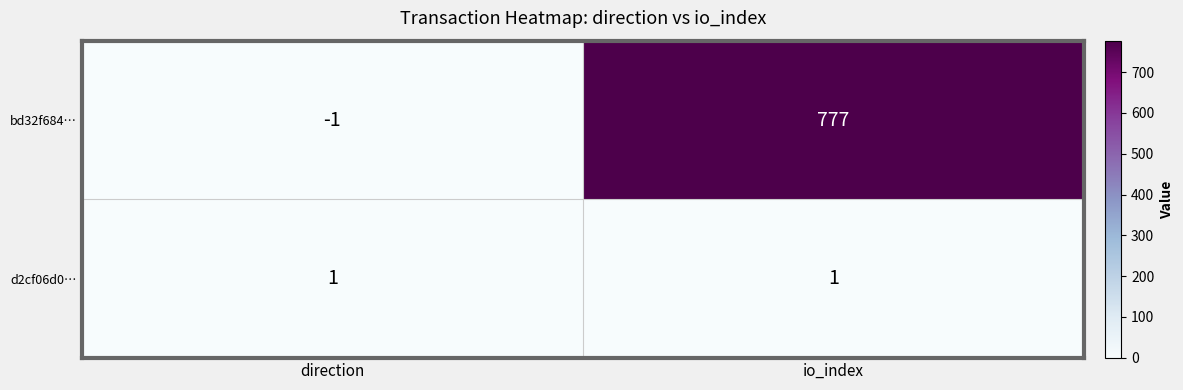

What is the smallest value displayed?

-1